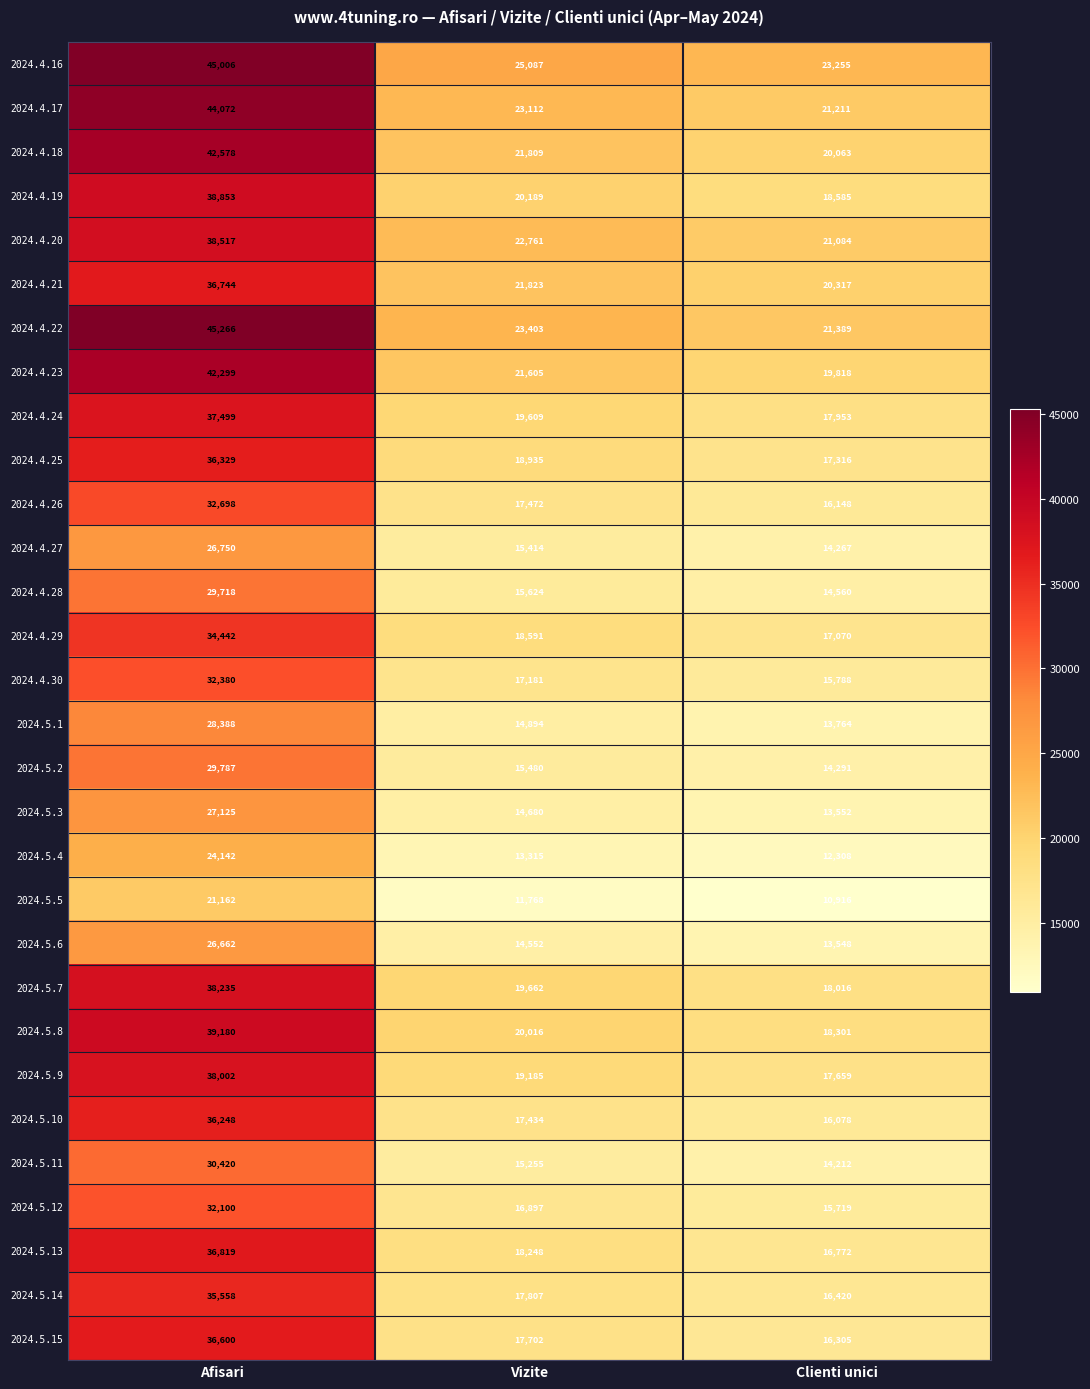

What value does the 2024.4.29 series have at Afisari?

34442